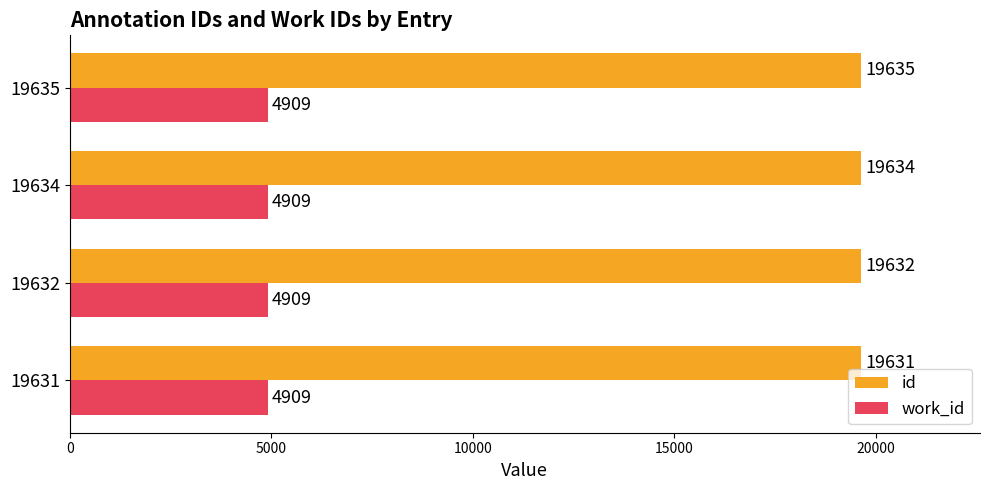

What is the total value across all series at 19631?

24540